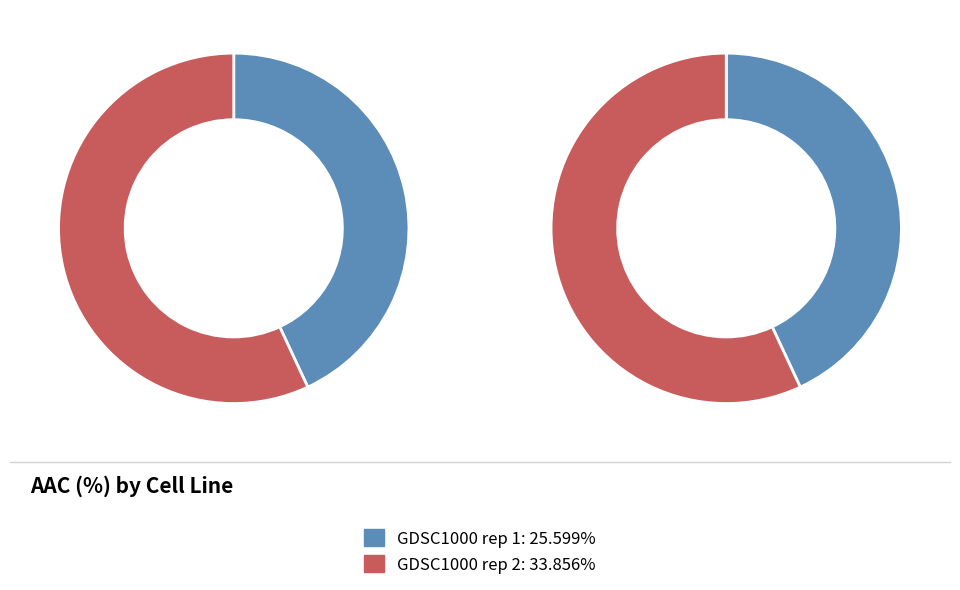

Which category has the smallest portion of the pie?

GDSC1000 rep 1